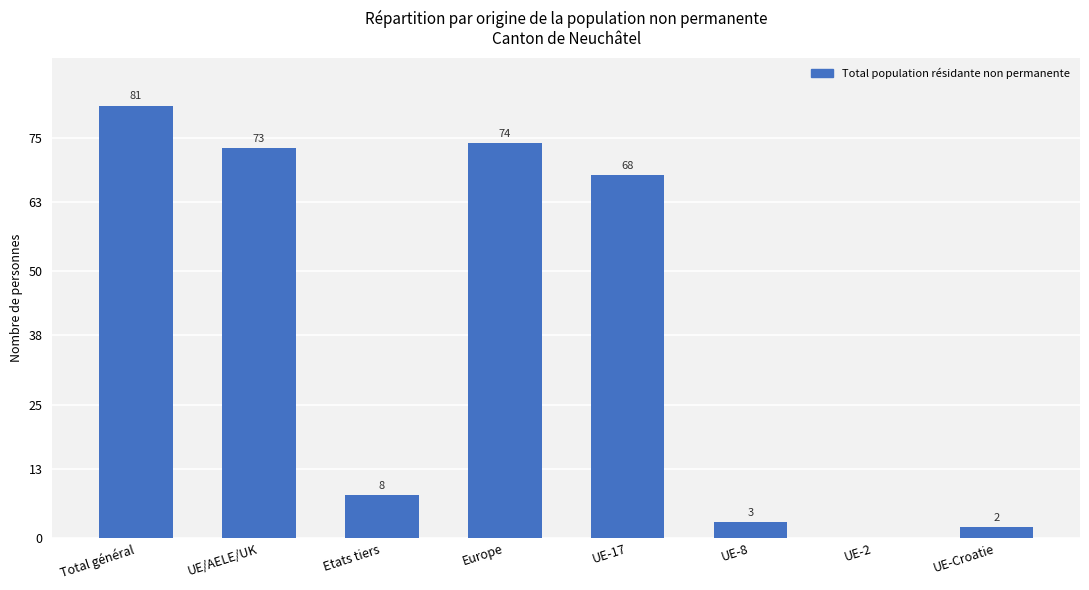

At which label does the data first exceed 68?

Total général